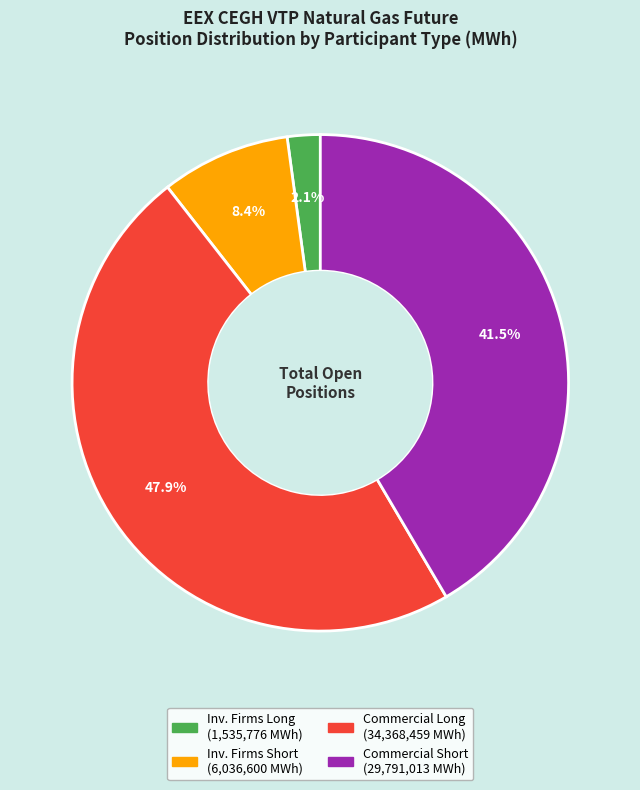

Is there a majority slice in this chart?

No